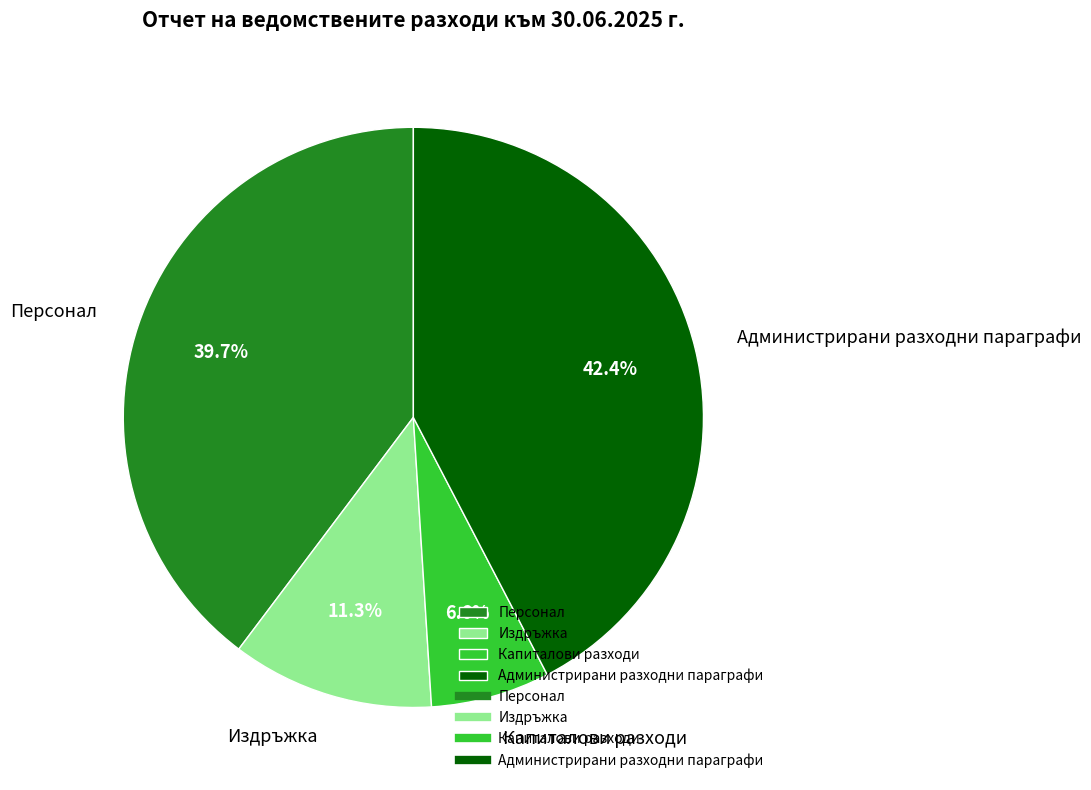

Which has a higher value, Администрирани разходни параграфи or Издръжка?

Администрирани разходни параграфи